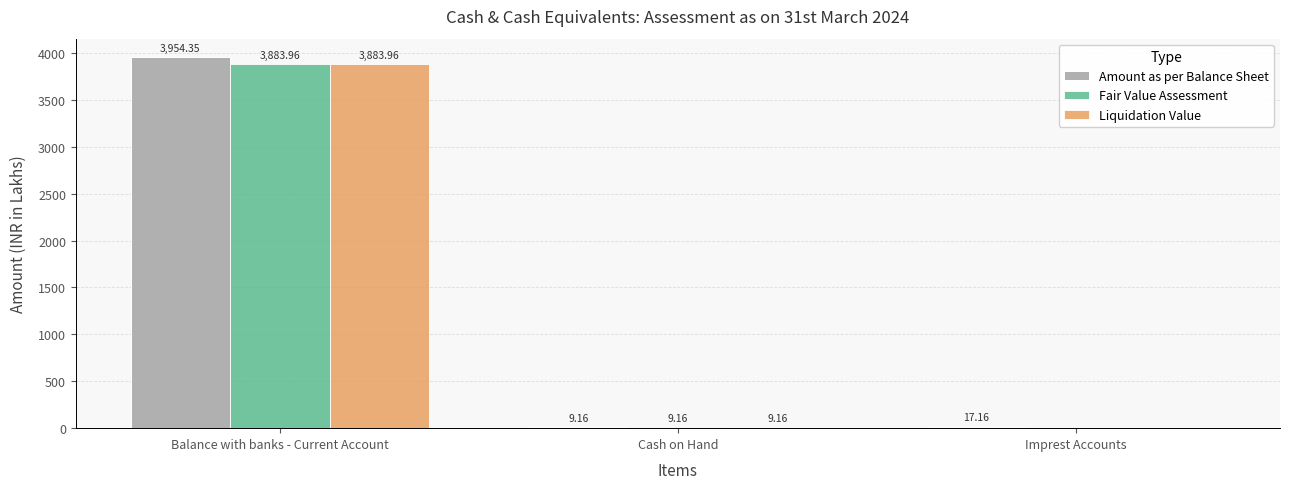

How many groups of bars are there?

3